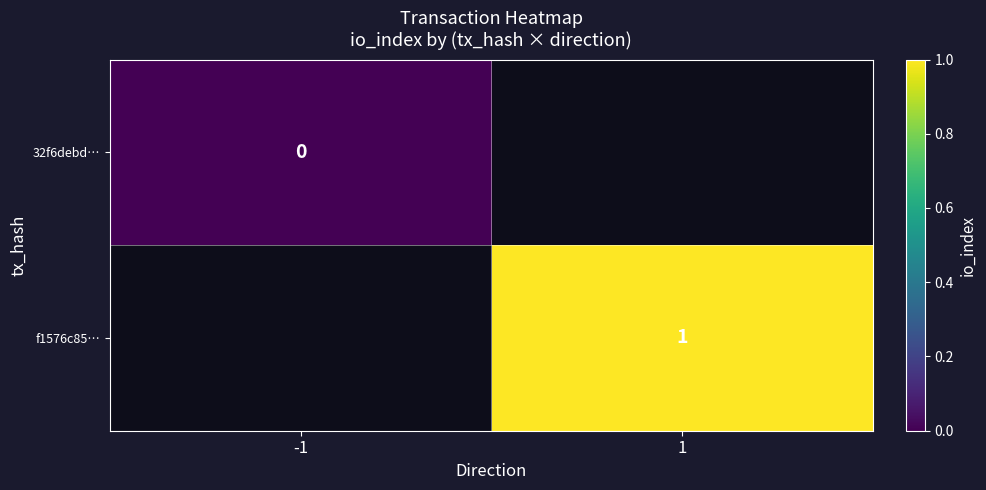

The f1576c85… series shows 1 at 1. True or false?

True